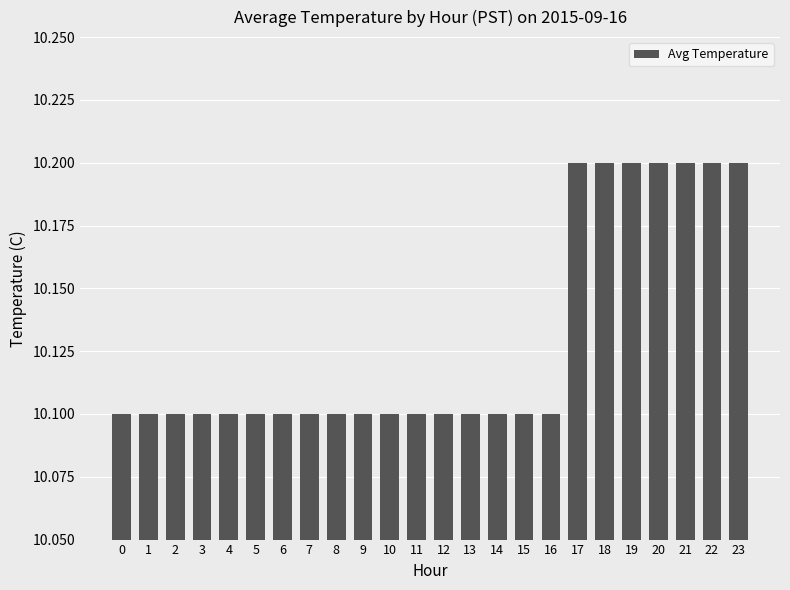

What is the sum of the values at 5 and 4?

20.2